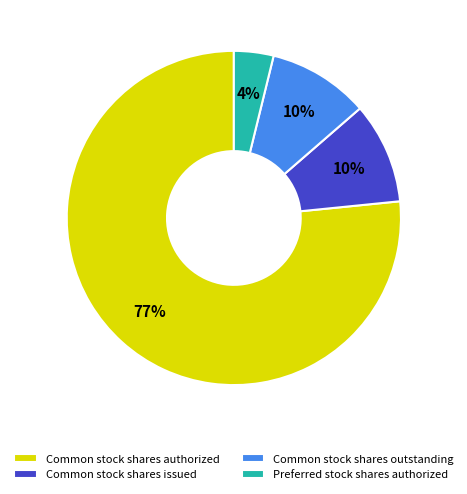

The Preferred stock shares authorized slice represents 14% of the pie. True or false?

False